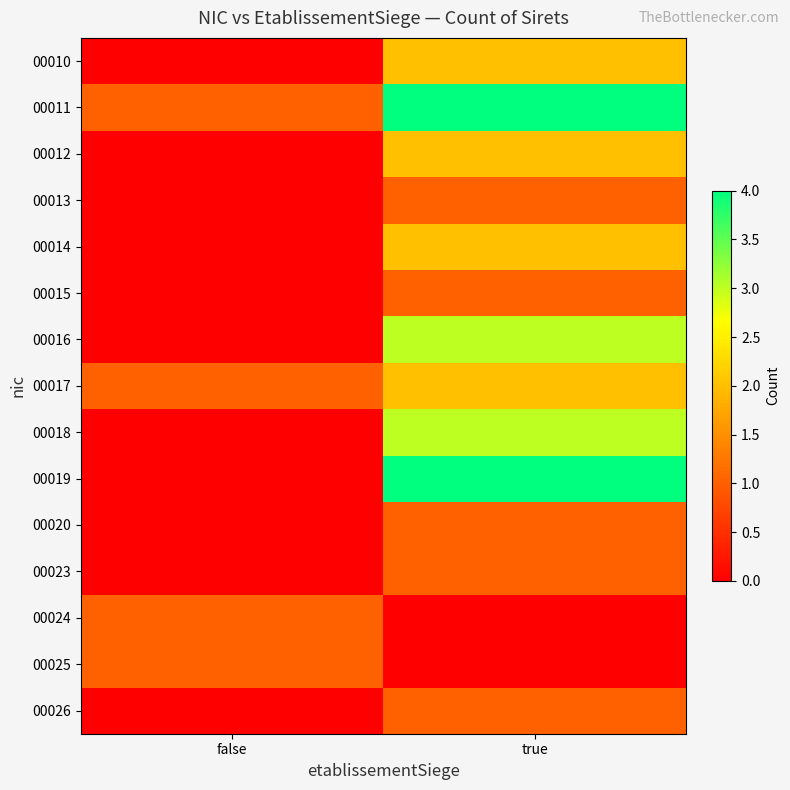

At which category does the chart reach its minimum across all series?

false